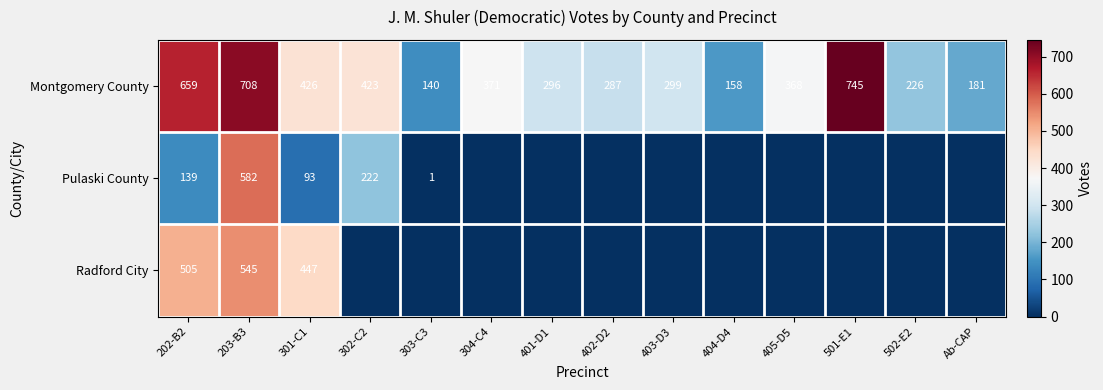

What is the highest value of the Montgomery County series?

745